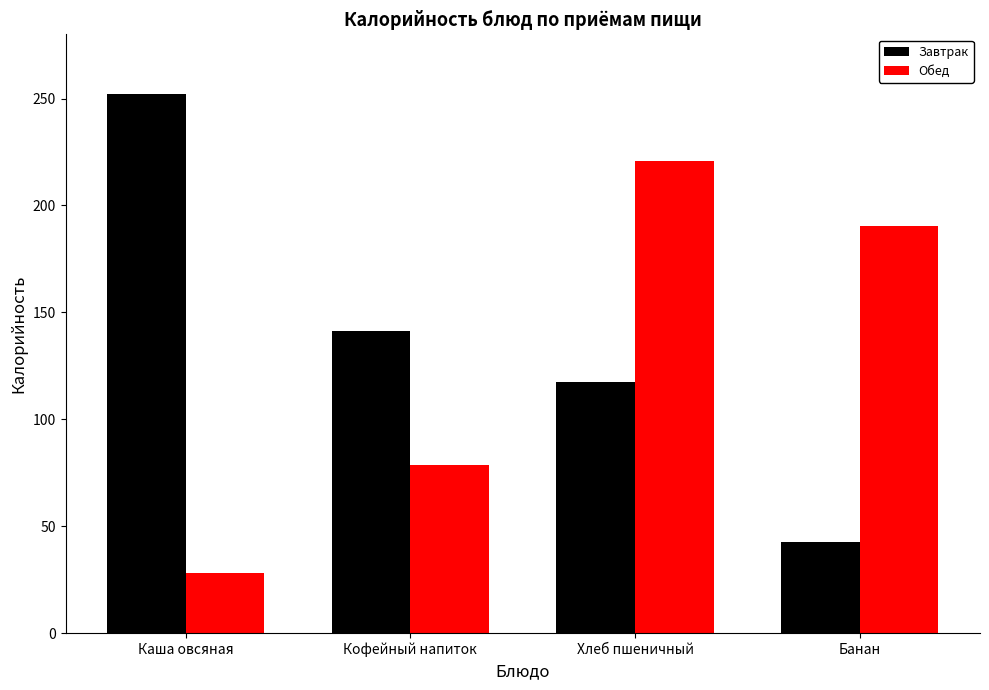

What is the sum of the Завтрак values at Банан and Кофейный напиток?

184.0